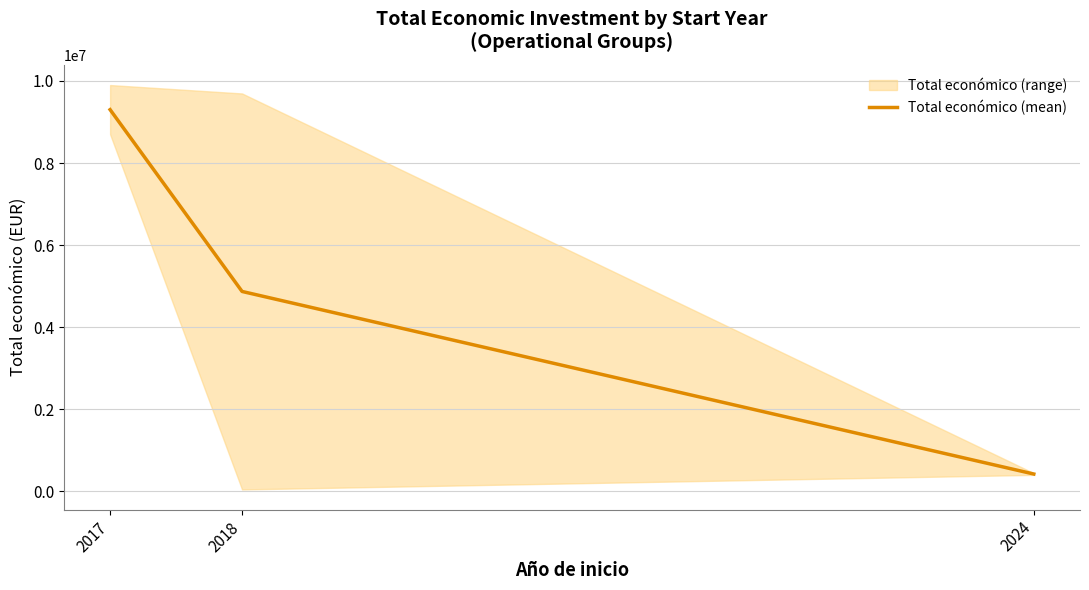

At which label does the data first exceed 4872313?

2017